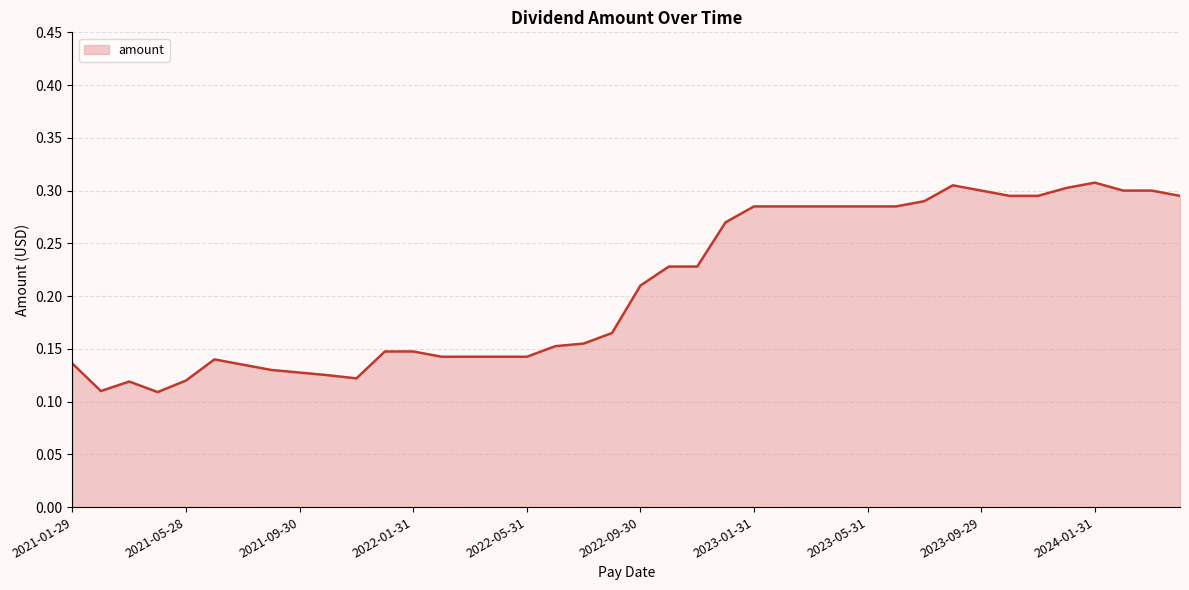

How many interior local peaks (higher than both neighbors) does the data have?

4